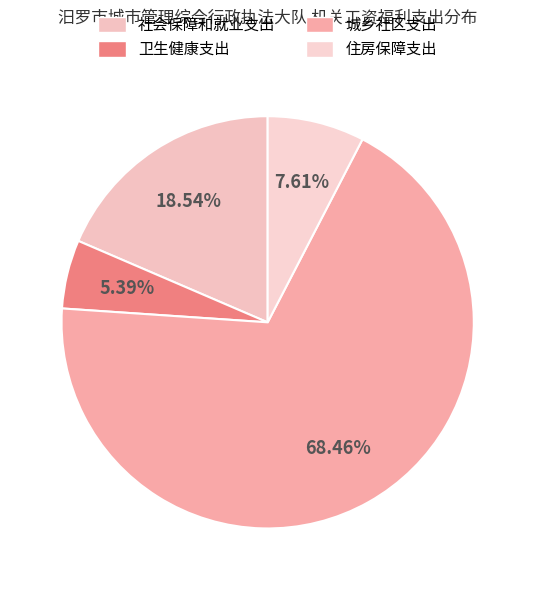

What is the majority slice?

城乡社区支出